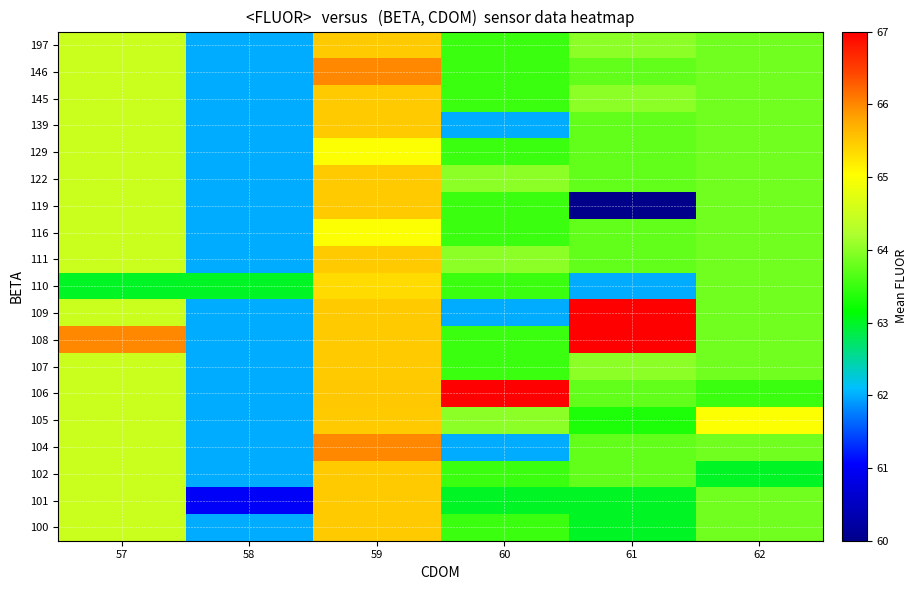

Reading right to left, transcribe all the data shown in this chart.

100: 62=63.8	61=63.0	60=63.5	59=65.5	58=62.0	57=64.5
101: 62=63.8	61=63.0	60=63.0	59=65.5	58=61.0	57=64.5
102: 62=63.0	61=63.7	60=63.5	59=65.5	58=62.0	57=64.5
104: 62=63.8	61=63.7	60=62.0	59=66.0	58=62.0	57=64.5
105: 62=65.0	61=63.3	60=64.0	59=65.5	58=62.0	57=64.5
106: 62=63.5	61=63.7	60=67.0	59=65.5	58=62.0	57=64.5
107: 62=63.8	61=64.0	60=63.5	59=65.5	58=62.0	57=64.5
108: 62=63.8	61=67.0	60=63.5	59=65.5	58=62.0	57=66.0
109: 62=63.8	61=67.0	60=62.0	59=65.5	58=62.0	57=64.5
110: 62=63.8	61=62.0	60=63.5	59=65.3	58=63.0	57=63.0
111: 62=63.8	61=63.7	60=64.0	59=65.5	58=62.0	57=64.5
116: 62=63.8	61=63.7	60=63.5	59=65.0	58=62.0	57=64.5
119: 62=63.8	61=60.0	60=63.5	59=65.5	58=62.0	57=64.5
122: 62=63.8	61=63.7	60=64.0	59=65.5	58=62.0	57=64.5
129: 62=63.8	61=63.7	60=63.5	59=65.0	58=62.0	57=64.5
139: 62=63.8	61=63.7	60=62.0	59=65.5	58=62.0	57=64.5
145: 62=63.8	61=64.0	60=63.5	59=65.5	58=62.0	57=64.5
146: 62=63.8	61=63.7	60=63.5	59=66.0	58=62.0	57=64.5
197: 62=63.8	61=64.0	60=63.5	59=65.5	58=62.0	57=64.5